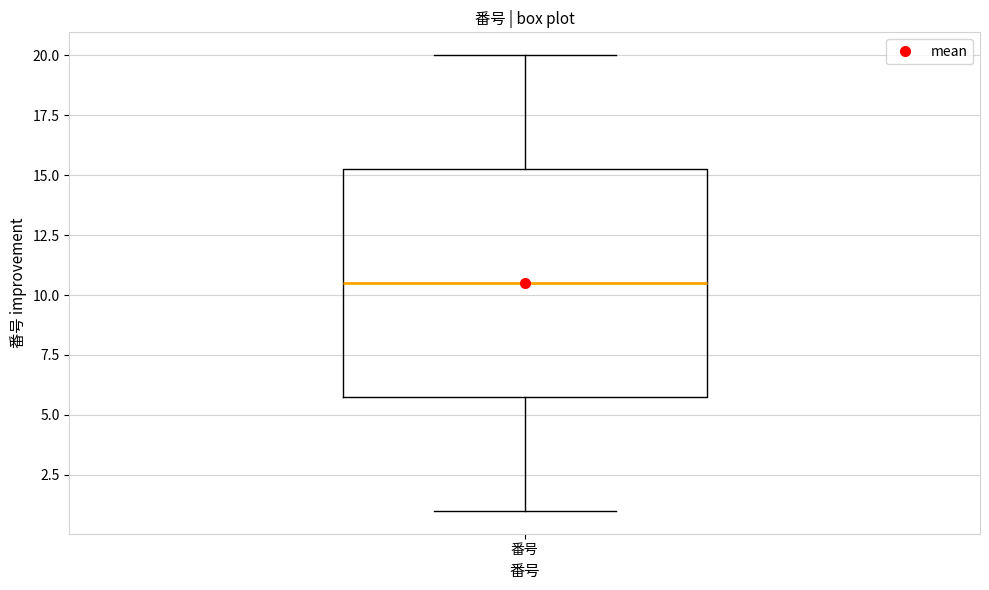

Transcribe this box plot: give where the median line is, the range the box spans, and where the two whiskers end, as read against the y-axis. The values are not printed on the chart, so give them approximately, as read against the axis.

median 10.5, box 6.0 to 15.5, whiskers 1.0 to 20.0